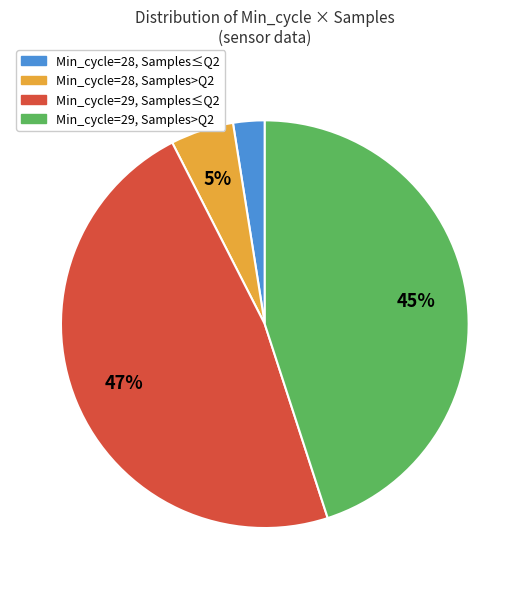

To the nearest percent, what is the average slice percentage?

25%